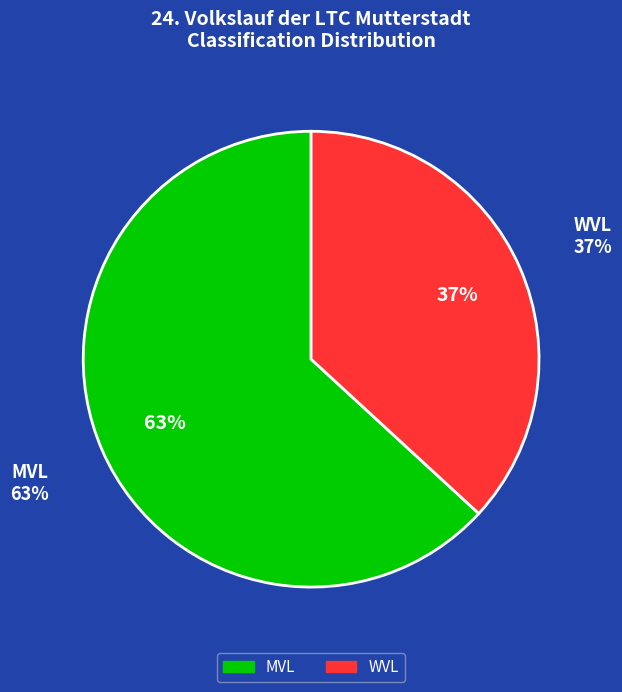

To the nearest percent, what portion does MVL represent?

63%